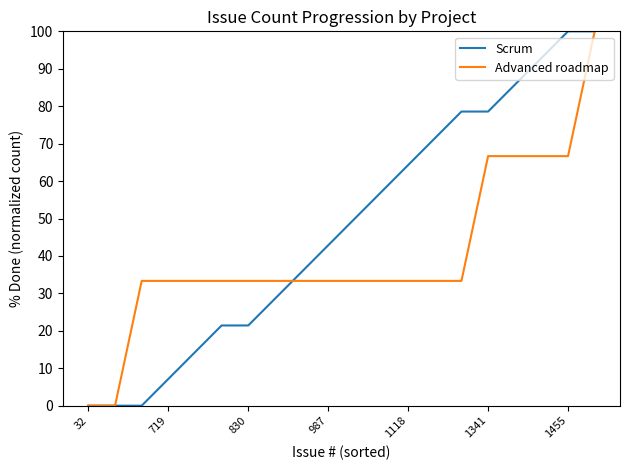

What is the greatest value displayed?

100.0